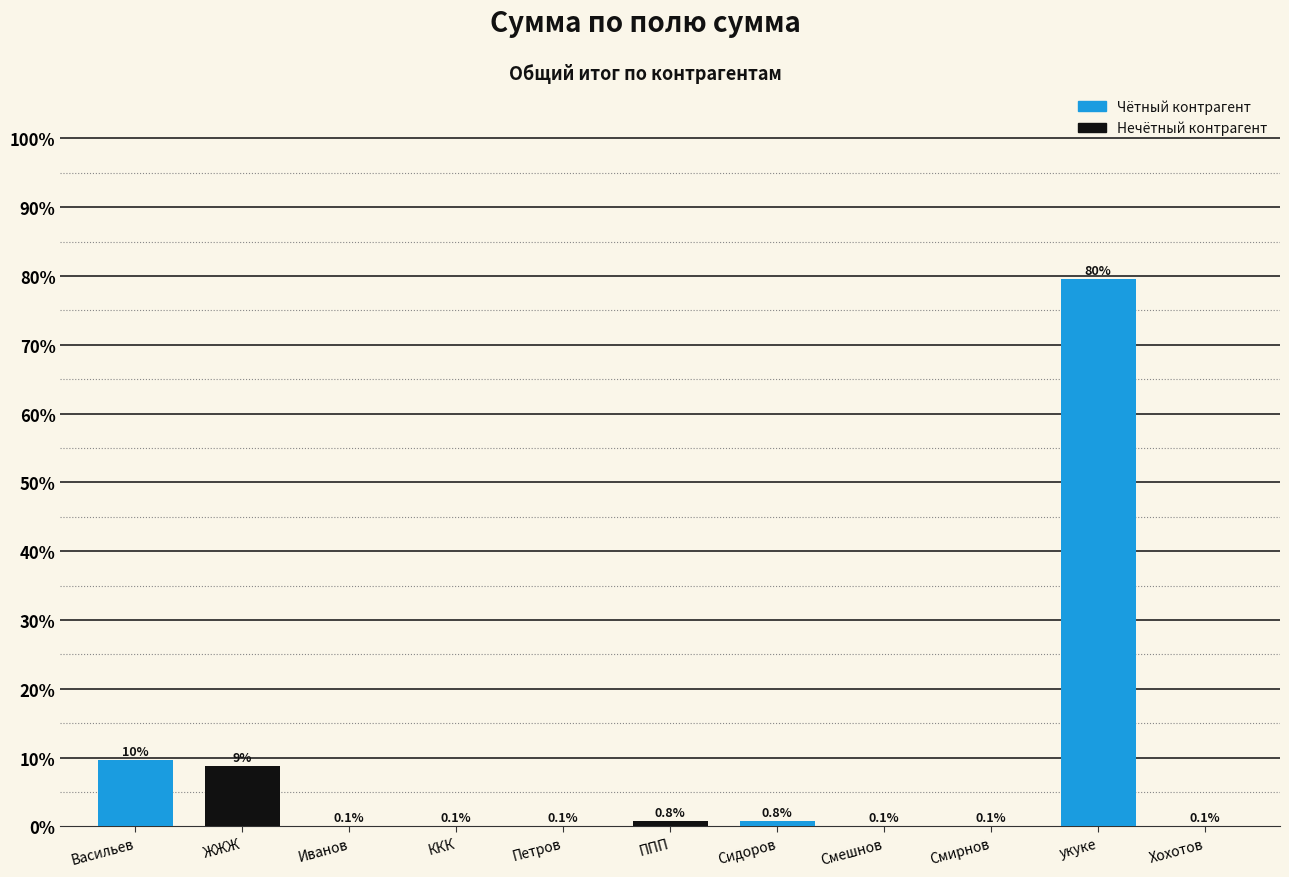

Between Смирнов and укуке, which is larger?

укуке